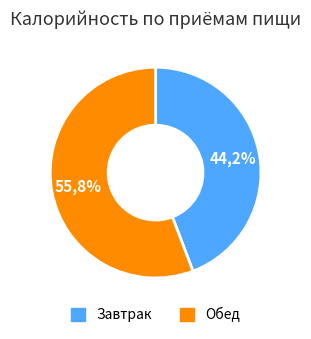

How many slices are in this pie chart?

2